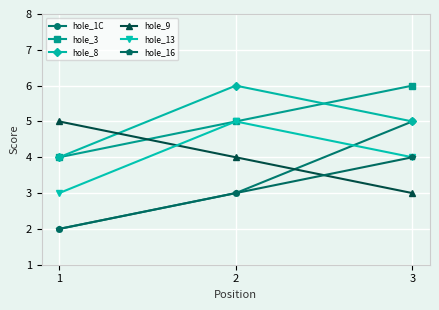

How many series are shown in this chart?

6